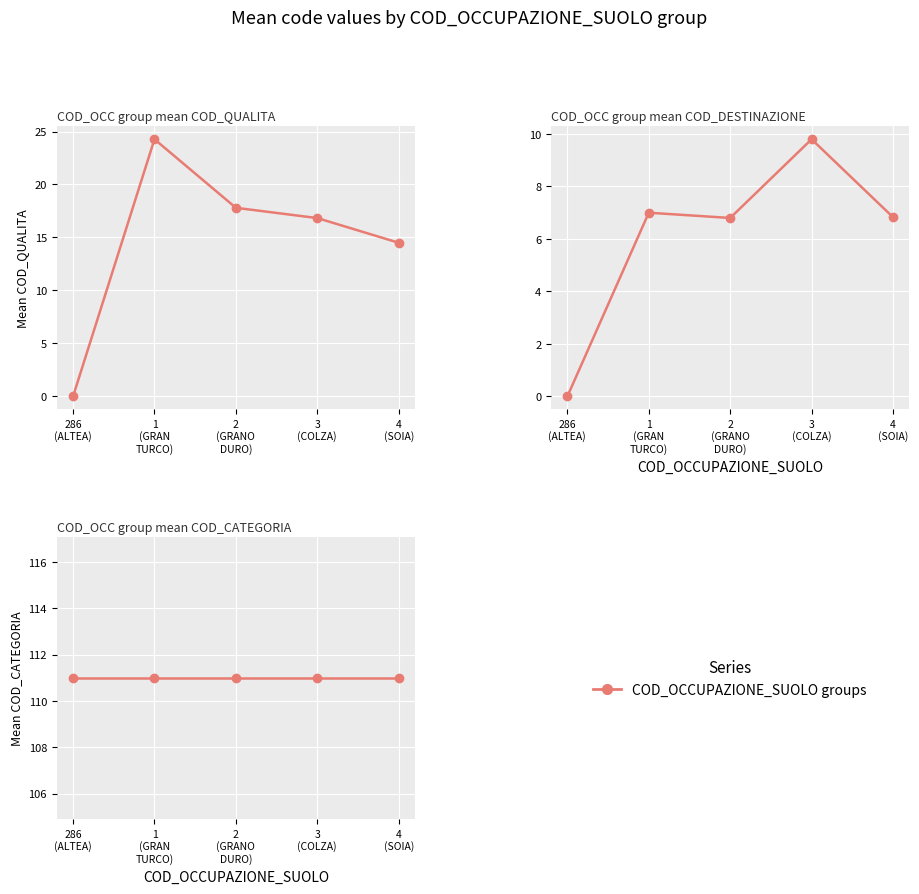

Which series has the largest range (max minus min)?

COD_QUALITA